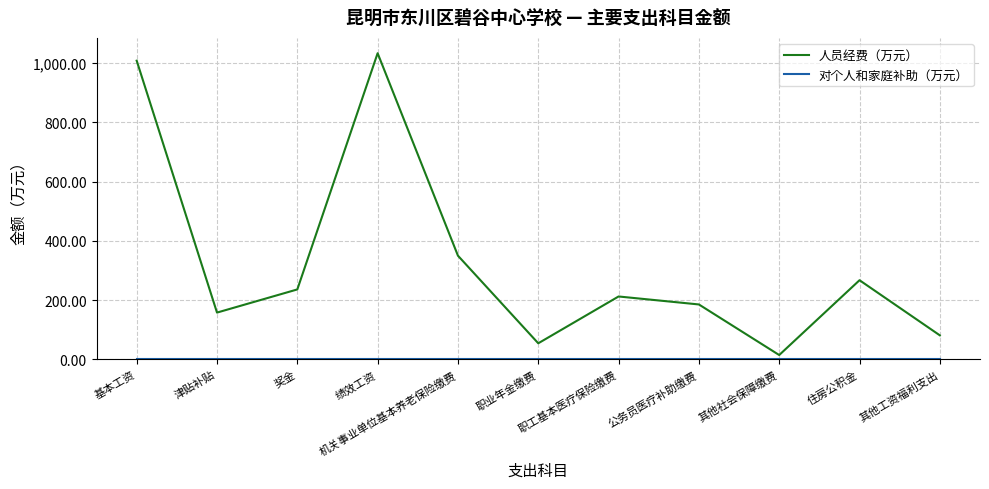

Count the number of categories in the chart.

11